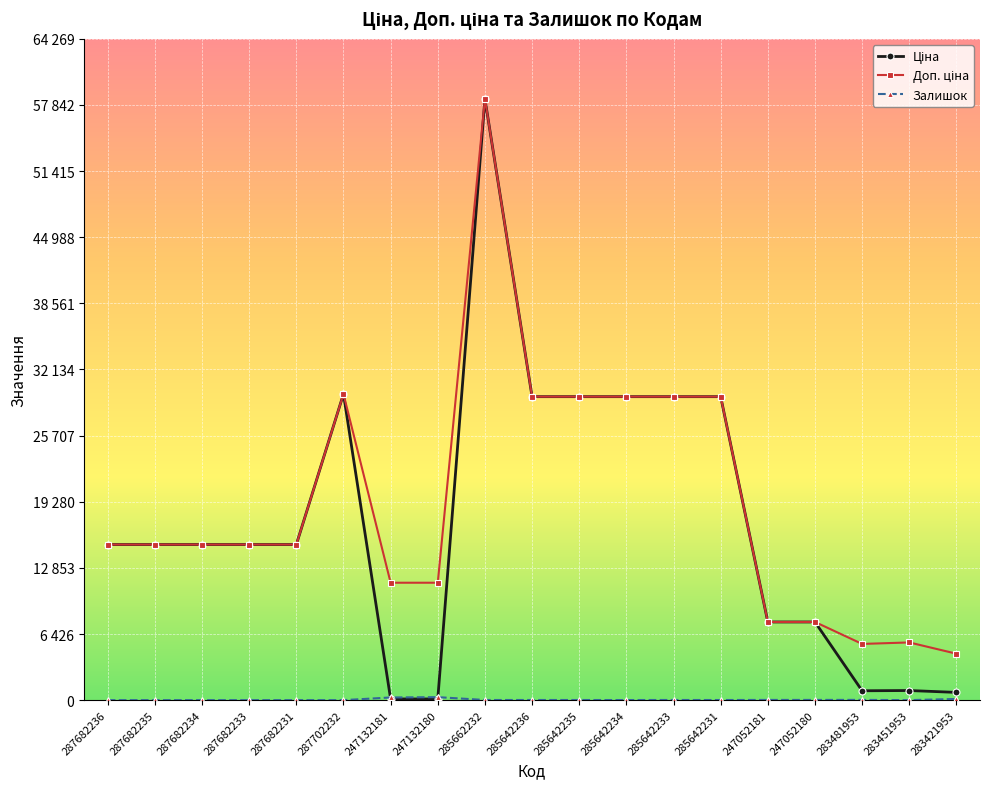

Where is the first local maximum for Ціна?

287702232